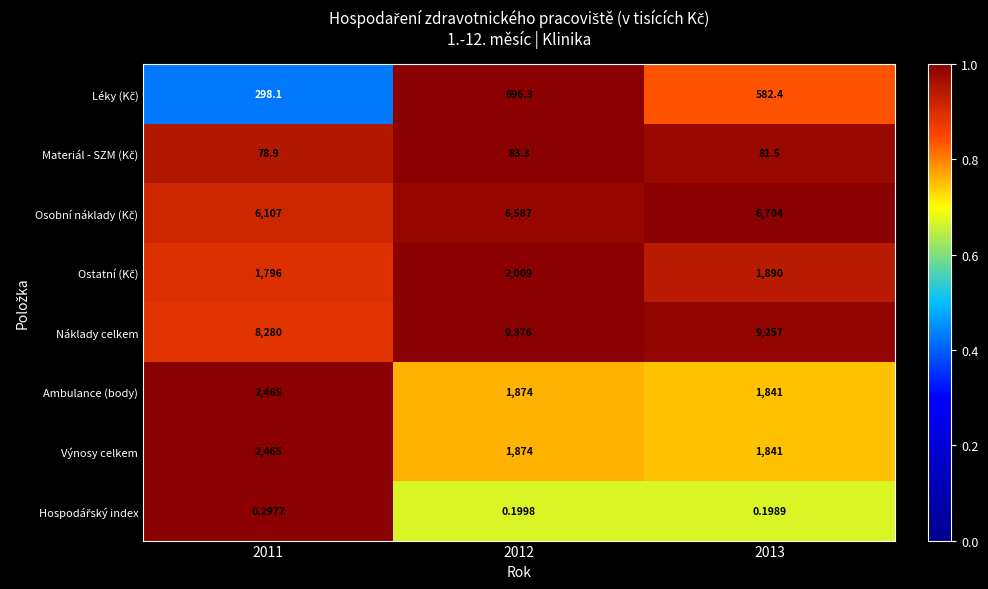

Which series has the widest spread of values?

Náklady celkem